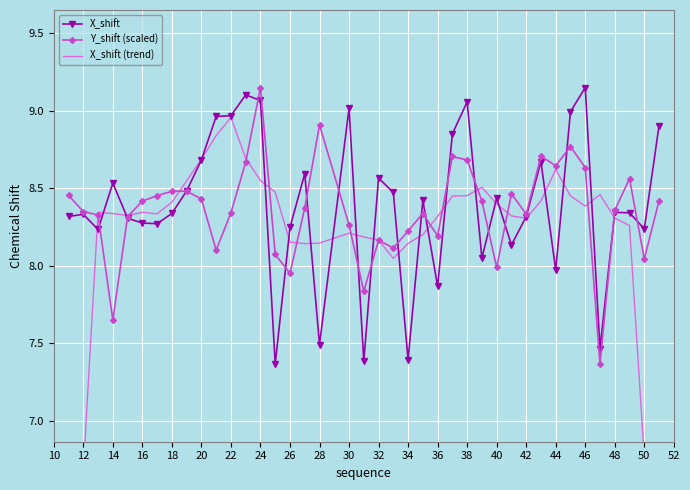

What is the spread (max minus min) of values at 30?

0.6